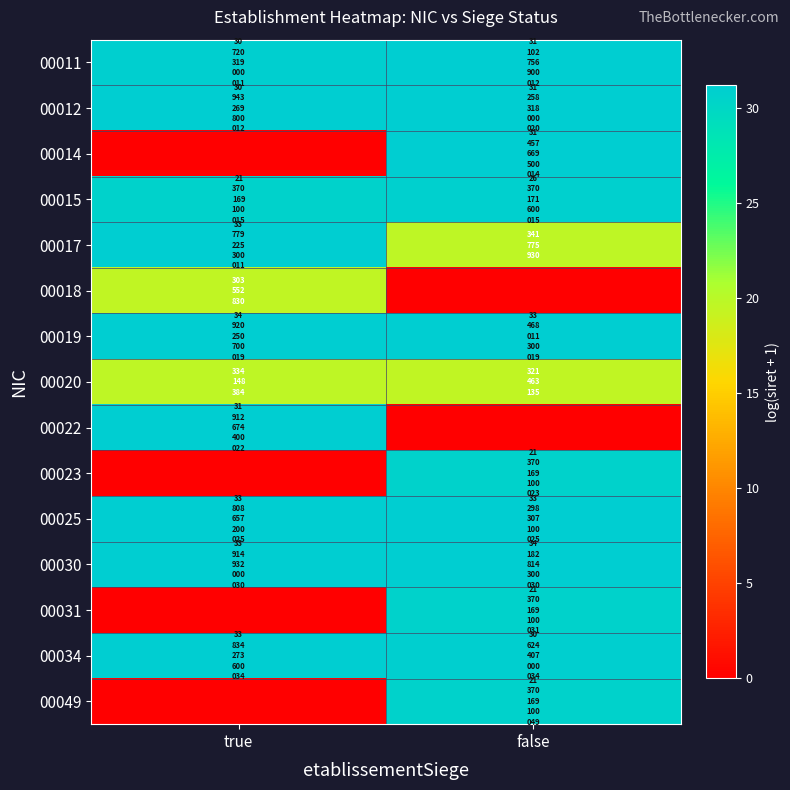

What is the maximum value shown in the chart?

31.2